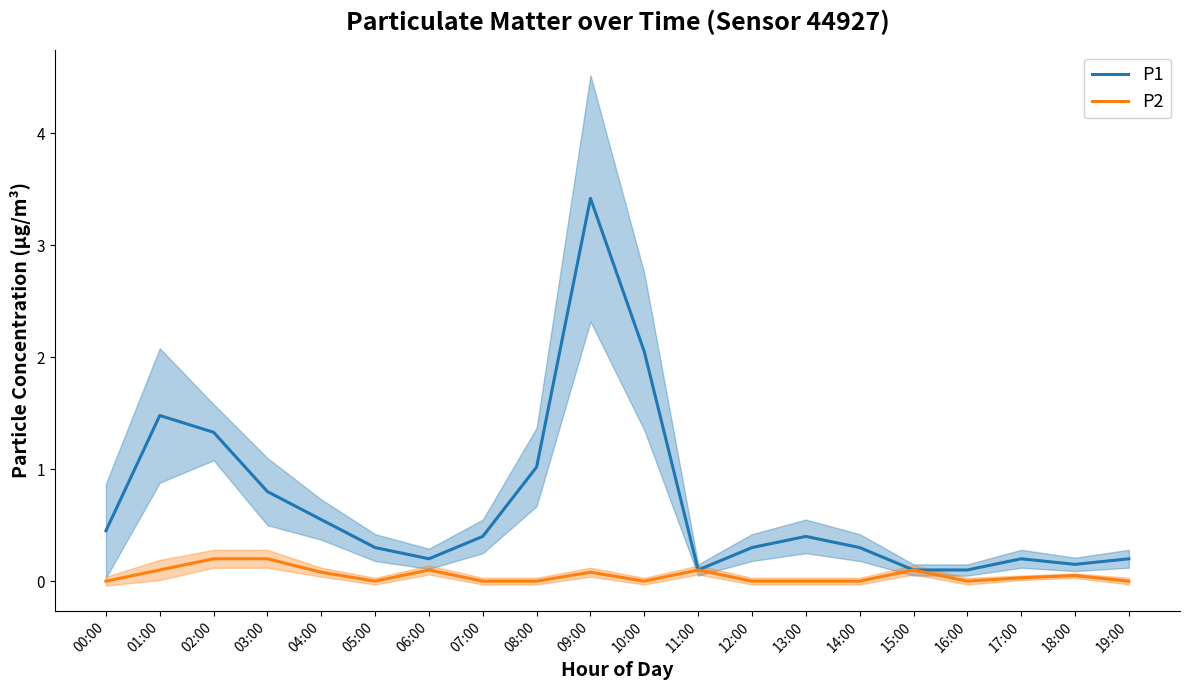

Which series has the largest total across all categories?

P1